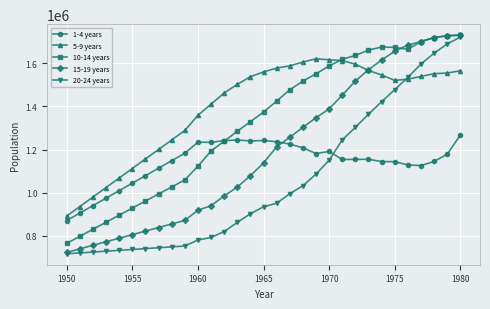

What is the value of the 10-14 years point at the 31st from the left?

1729728